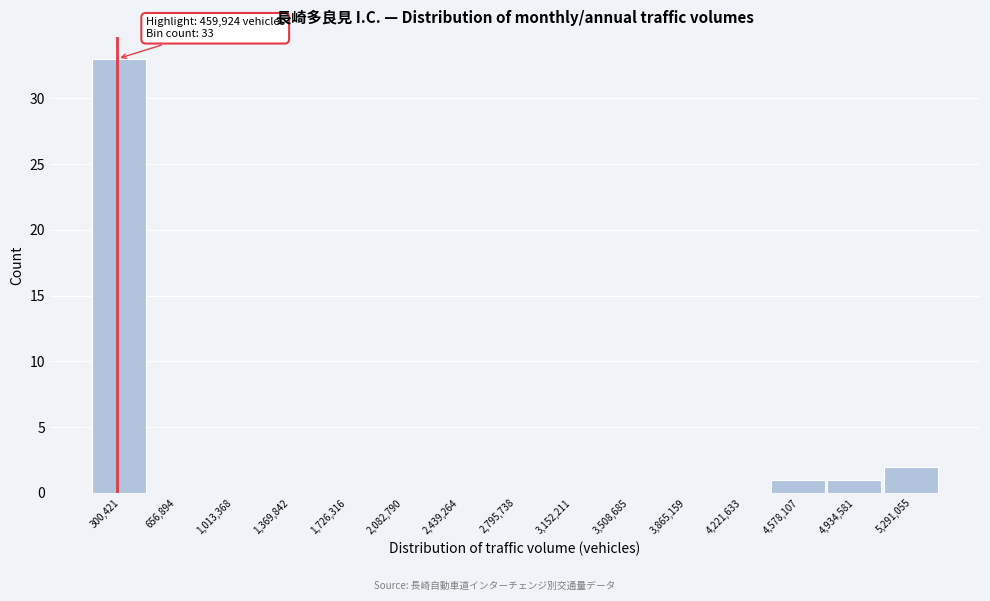

Reading left to right, what are all the values shown in this chart?

300,421=33	656,894=0	1,013,368=0	1,369,842=0	1,726,316=0	2,082,790=0	2,439,264=0	2,795,738=0	3,152,211=0	3,508,685=0	3,865,159=0	4,221,633=0	4,578,107=1	4,934,581=1	5,291,055=2